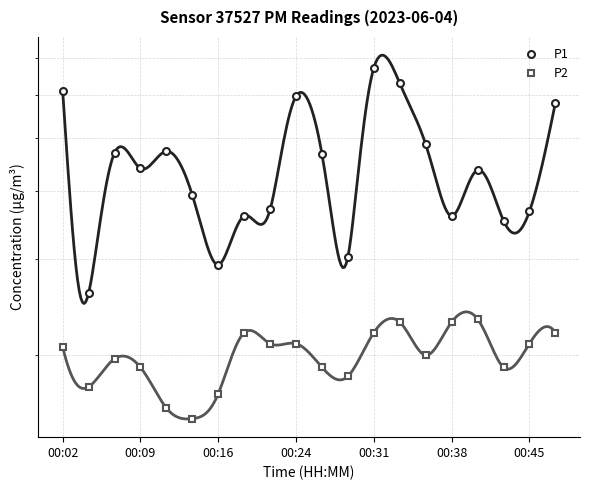

What is the sum of all P2 values?

40.0